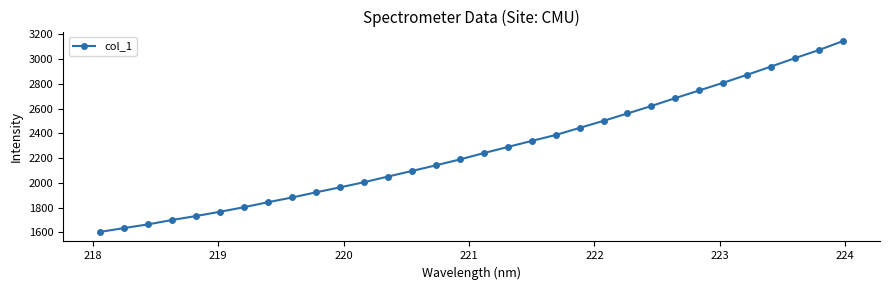

What is the smallest value displayed?

1604.7